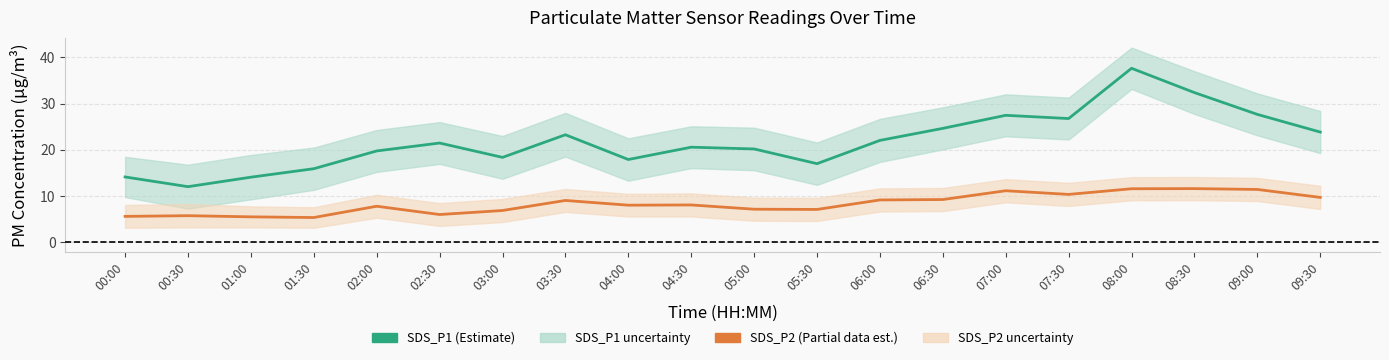

Where is SDS_P1 nearest to the value 24?

09:30